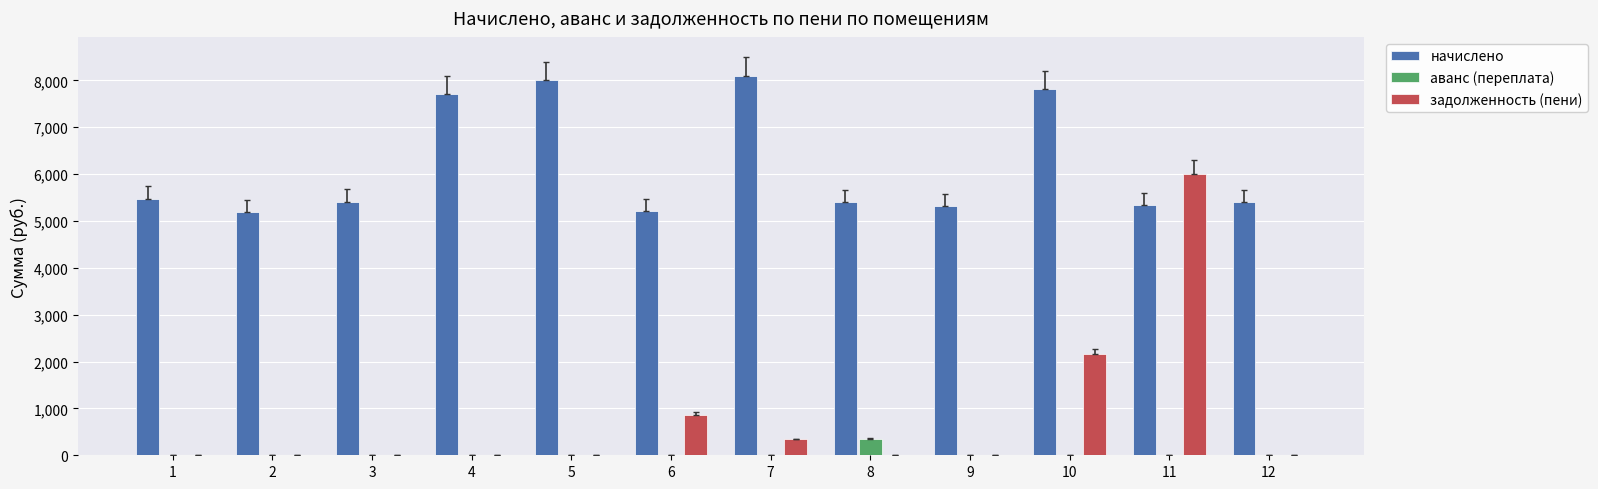

The задолженность (пени) series shows 2172.0 at 9. True or false?

False